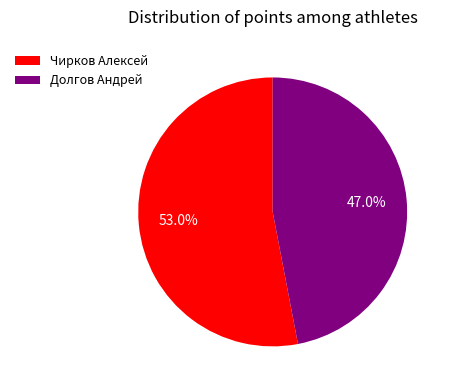

To the nearest percent, what is the difference between the largest and smallest slice percentages?

6%